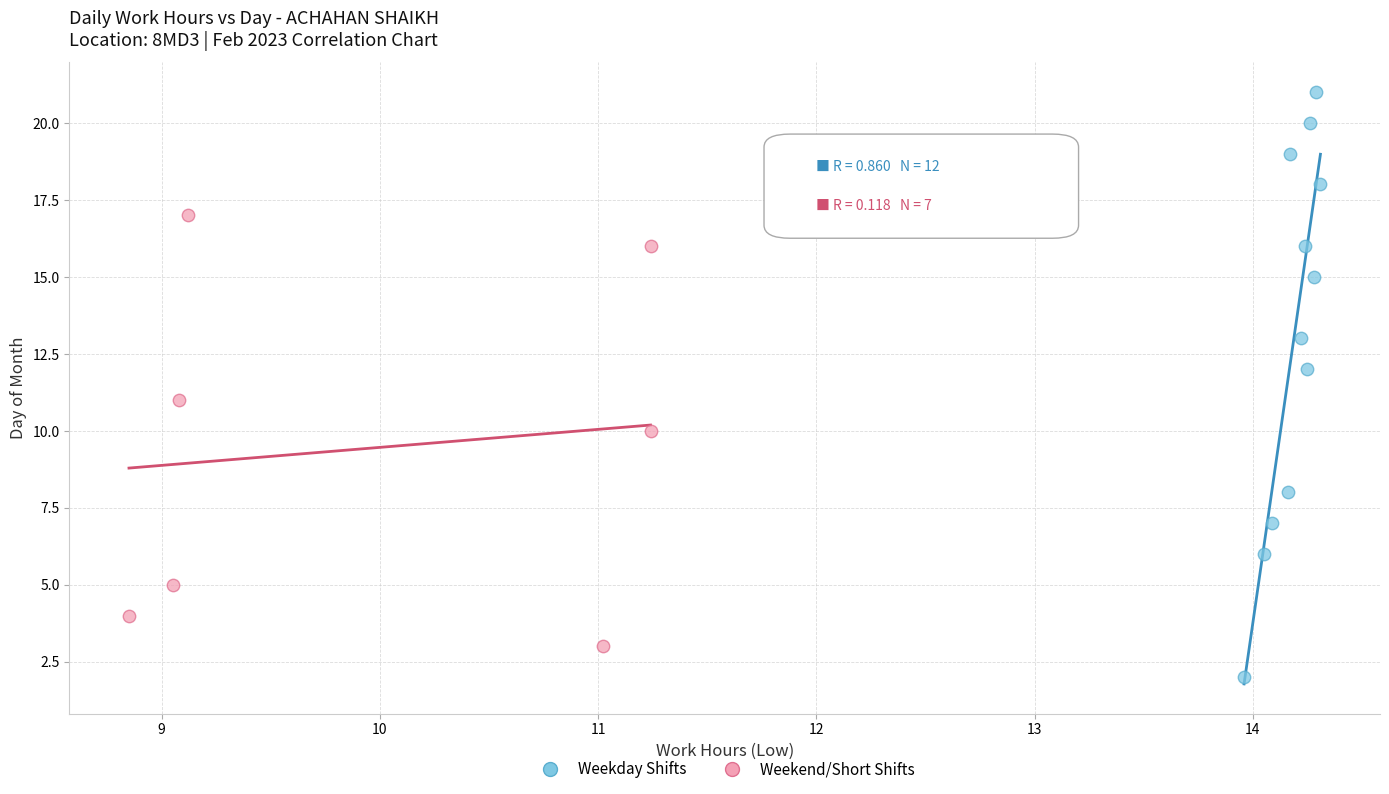

Which series has the widest spread of Y values?

Weekday Shifts